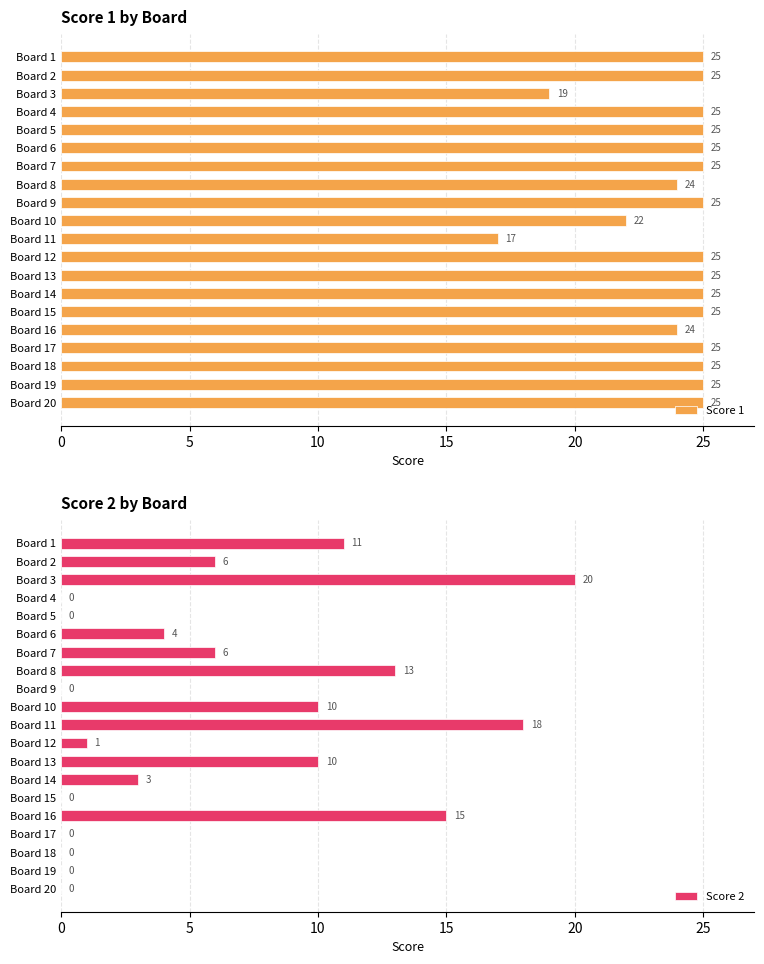

The value of Score 1 at Board 11 is 17. True or false?

True